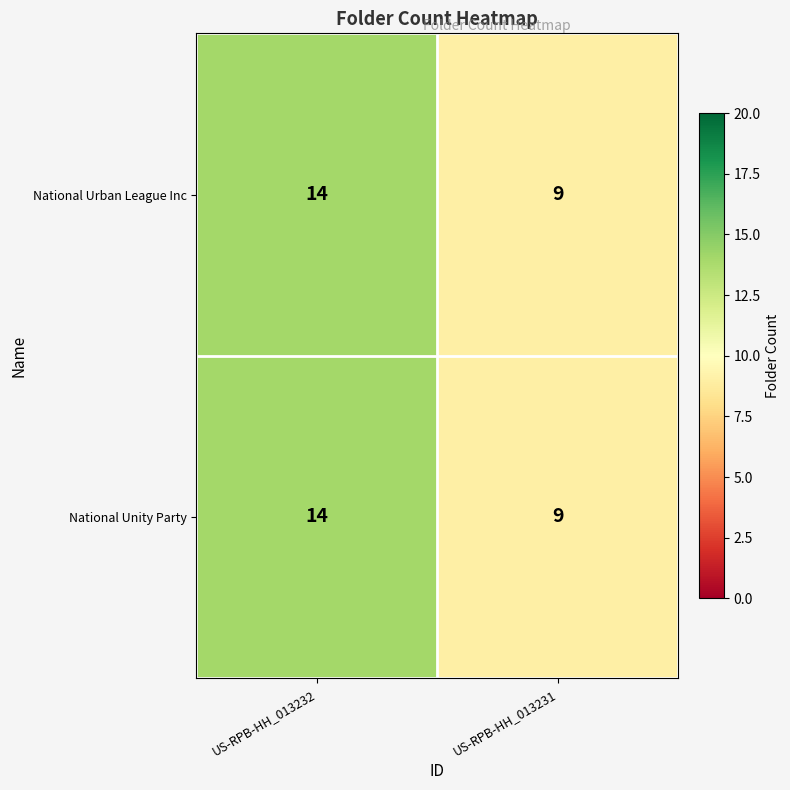

What is the difference between the National Unity Party values at US-RPB-HH_013232 and US-RPB-HH_013231?

5